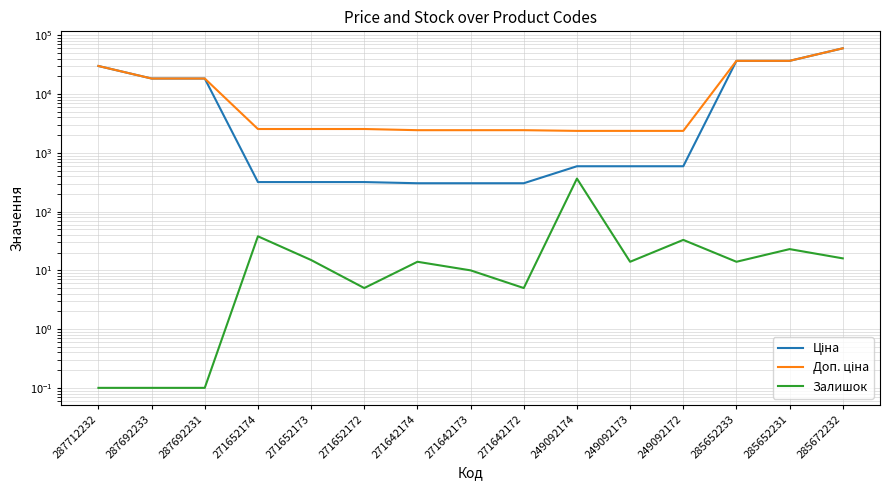

True or false: Залишок and Доп. ціна cross at least once.

False